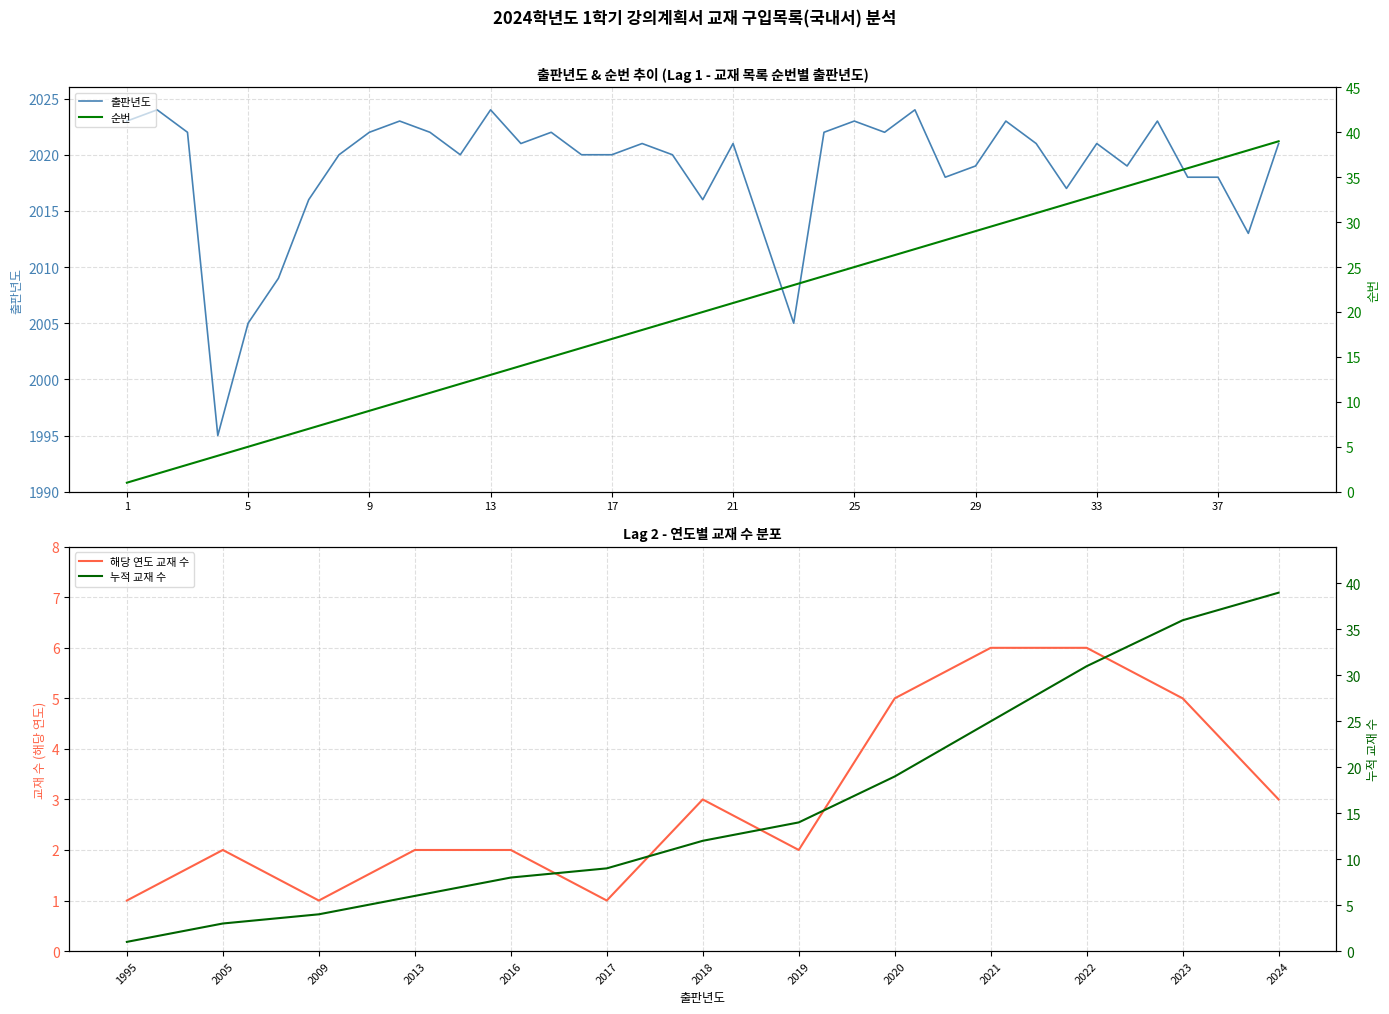

What is the difference between the maximum and second lowest values in the 출판년도 series?

19